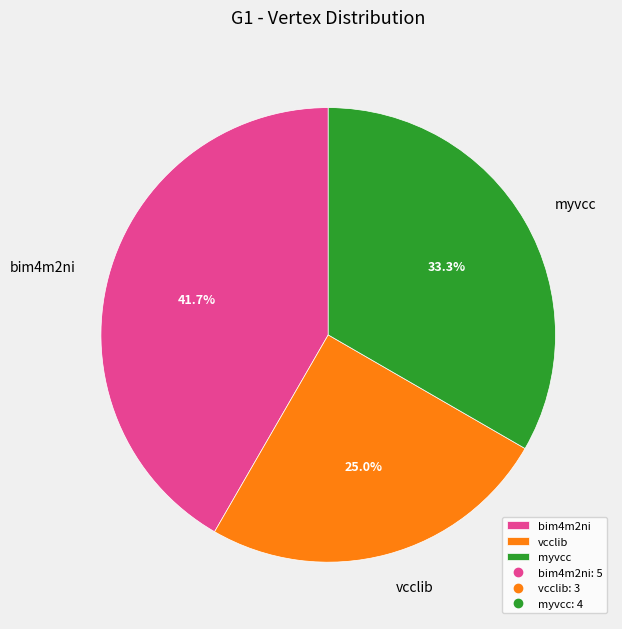

Between vcclib and myvcc, which is larger?

myvcc